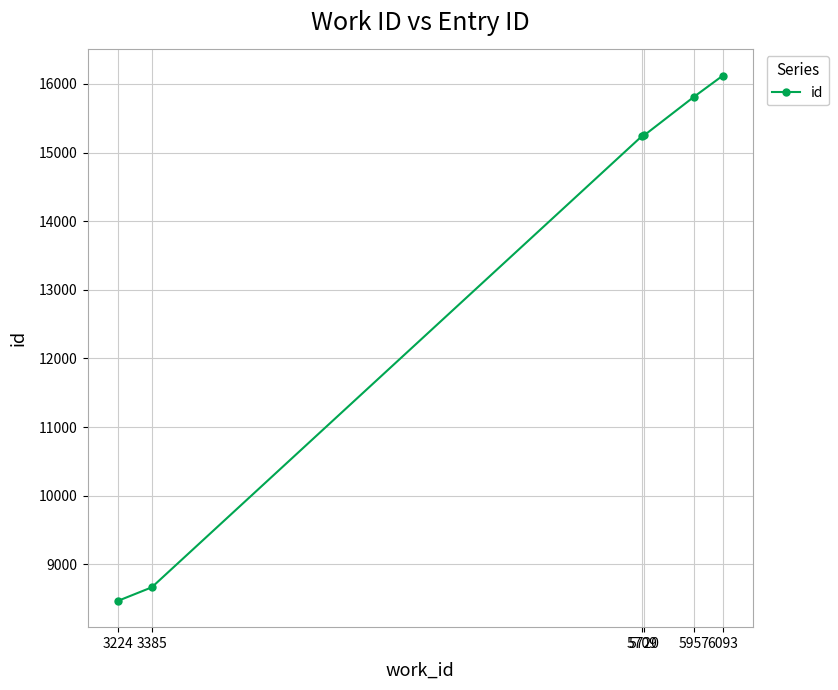

What is the minimum value shown in the chart?

8468